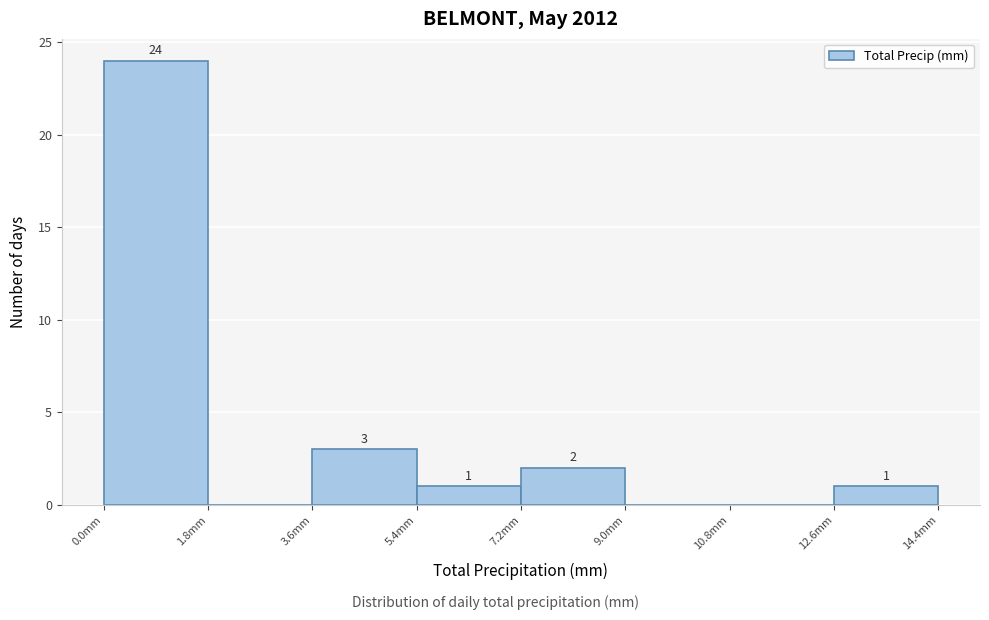

Which range on the x-axis has the tallest bar?

0.0 to 1.8